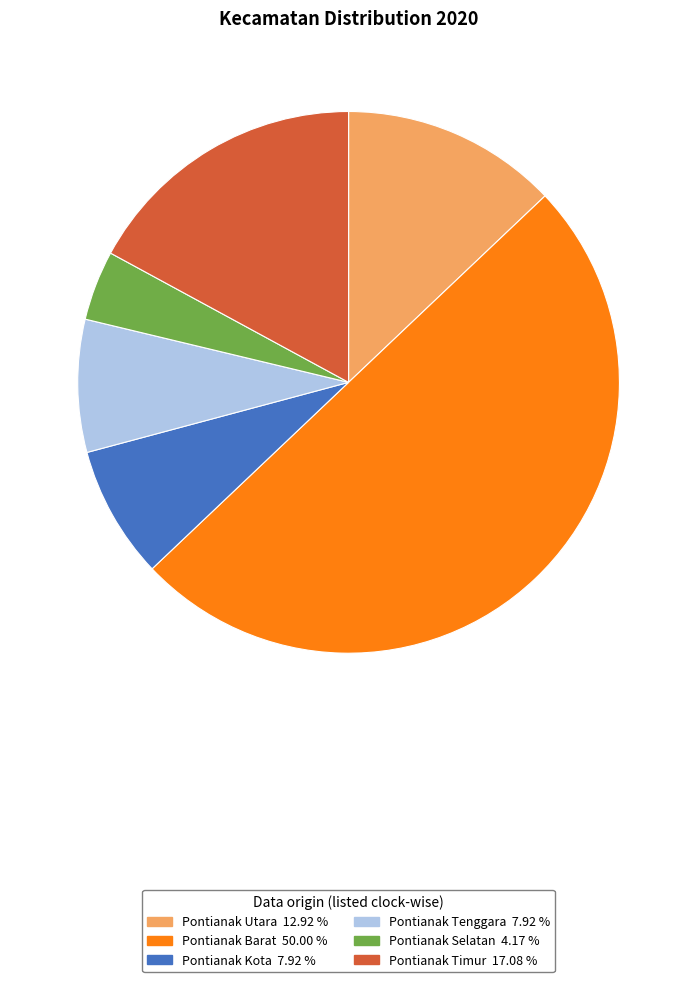

Between Pontianak Timur and Pontianak Barat, which is larger?

Pontianak Barat